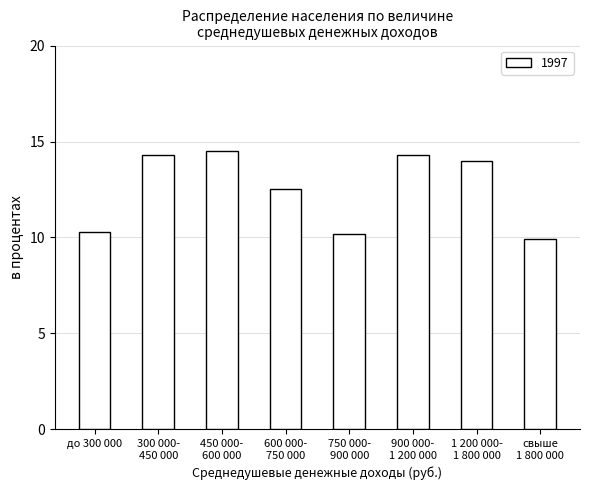

Does the chart contain any negative values?

No